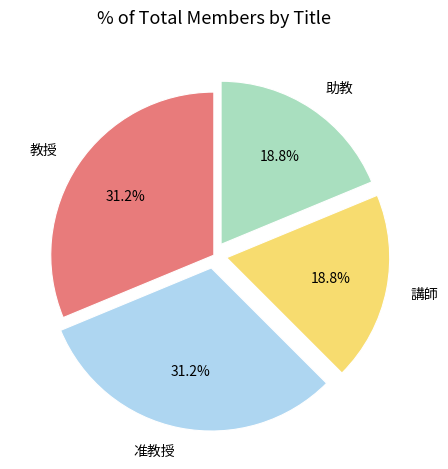

The 准教授 slice represents 31% of the pie. True or false?

True